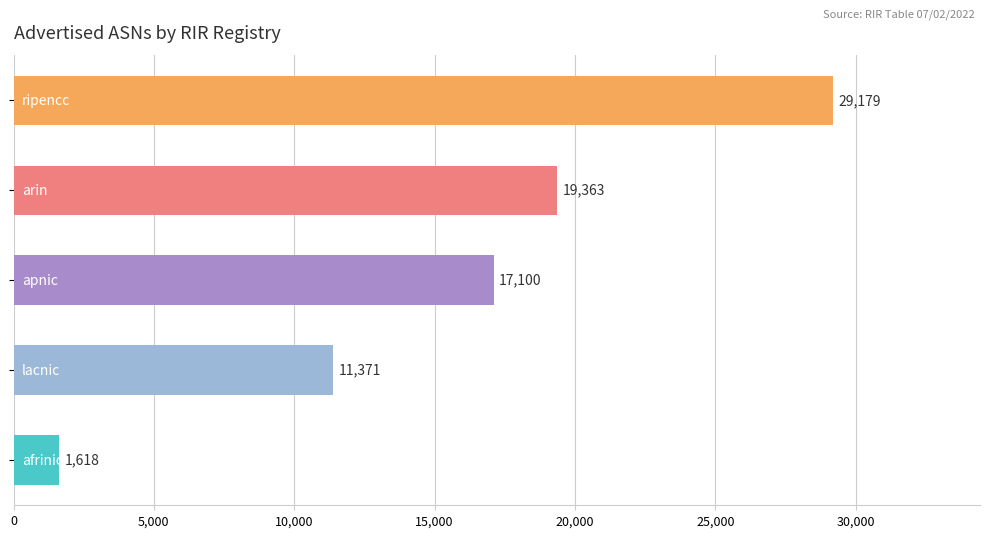

What is the difference between the second highest and second lowest values?

7992